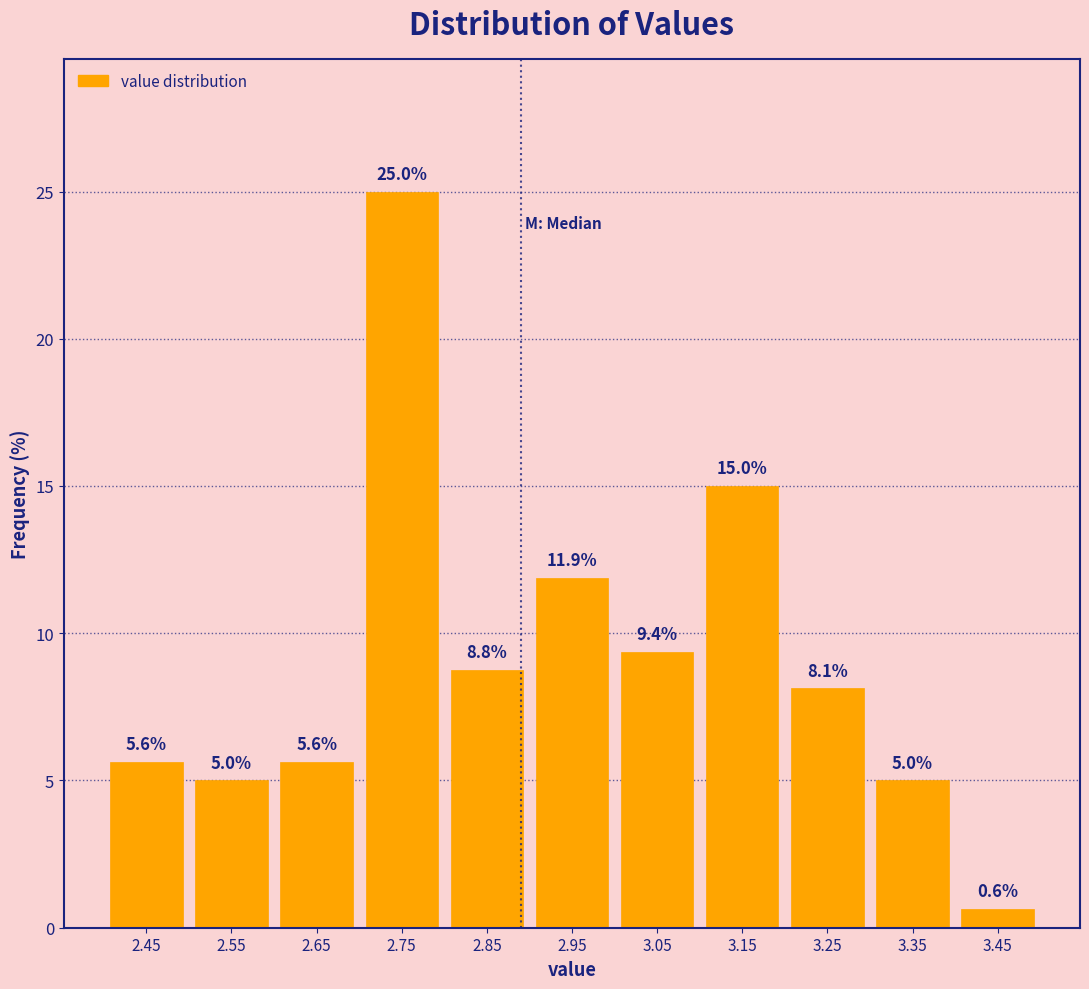

Reading left to right, list every bar in this chart as the range it spans on the x-axis followed by its height.

2.4 to 2.5: 5.6
2.5 to 2.6: 5.0
2.6 to 2.7: 5.6
2.7 to 2.8: 25.0
2.8 to 2.9: 8.8
2.9 to 3.0: 11.9
3.0 to 3.1: 9.4
3.1 to 3.2: 15.0
3.2 to 3.3: 8.1
3.3 to 3.4: 5.0
3.4 to 3.5: 0.6